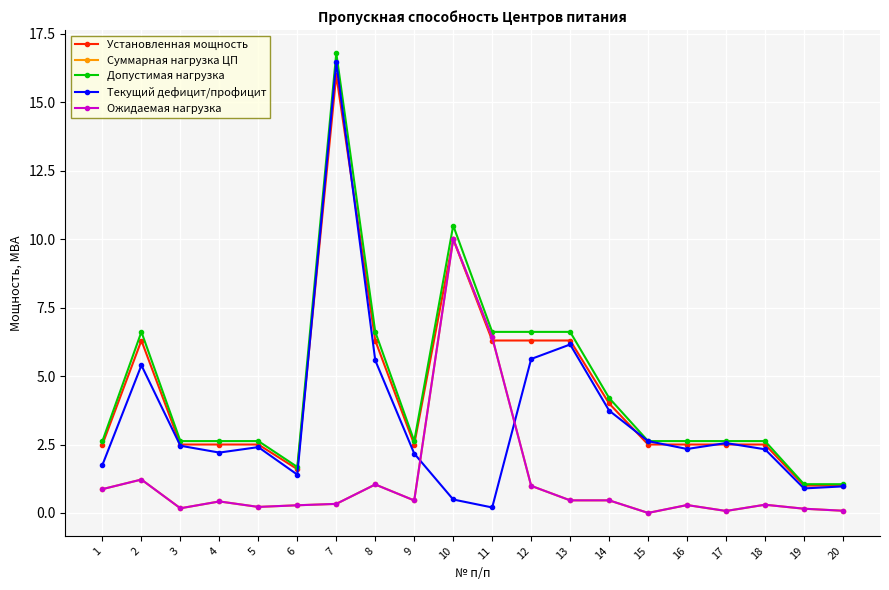

True or false: Установленная мощность has a value of 2.5 at 17.

True